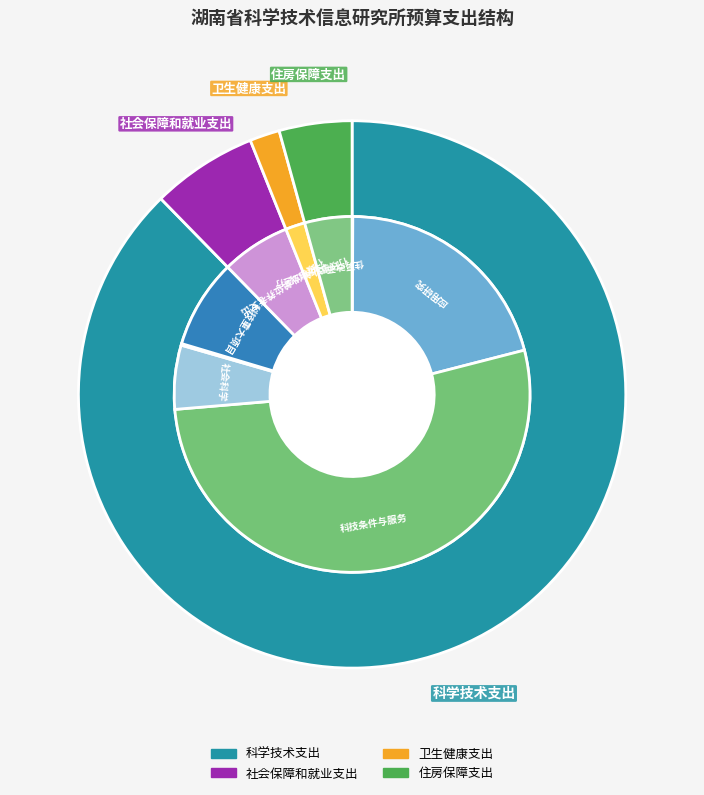

To the nearest percent, what percentage of the pie is 卫生健康支出?

2%